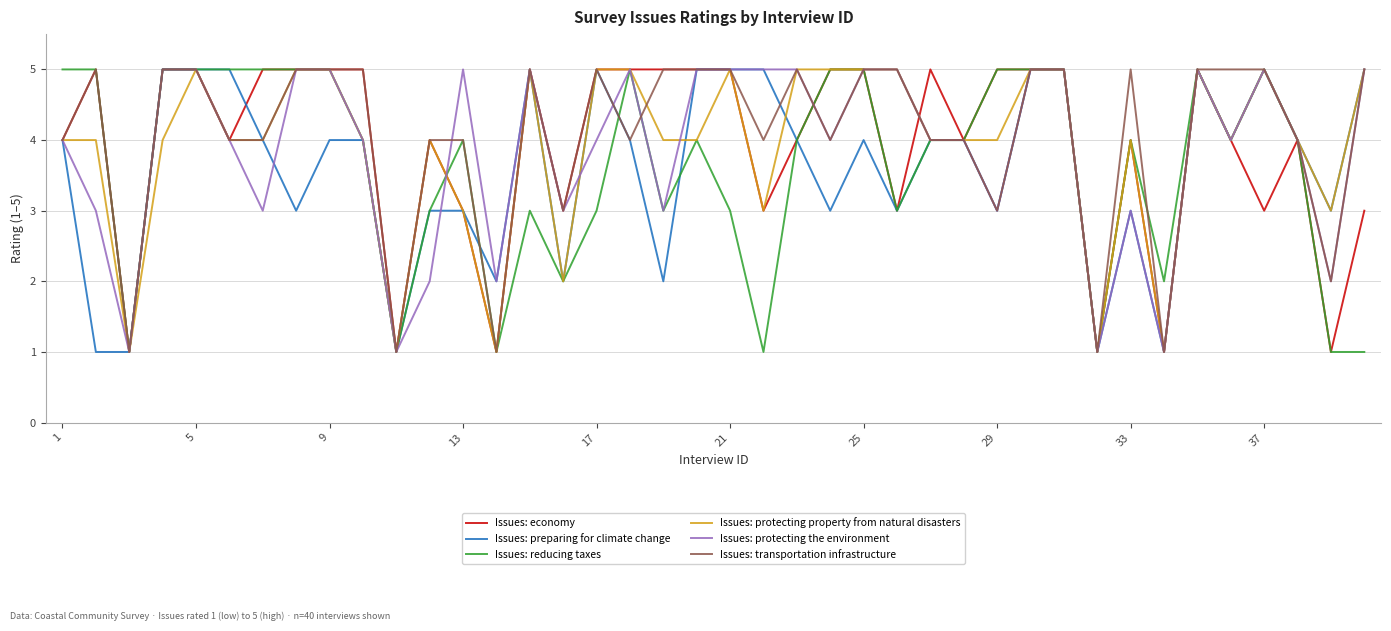

True or false: Issues: protecting property from natural disasters and Issues: preparing for climate change cross at least once.

True